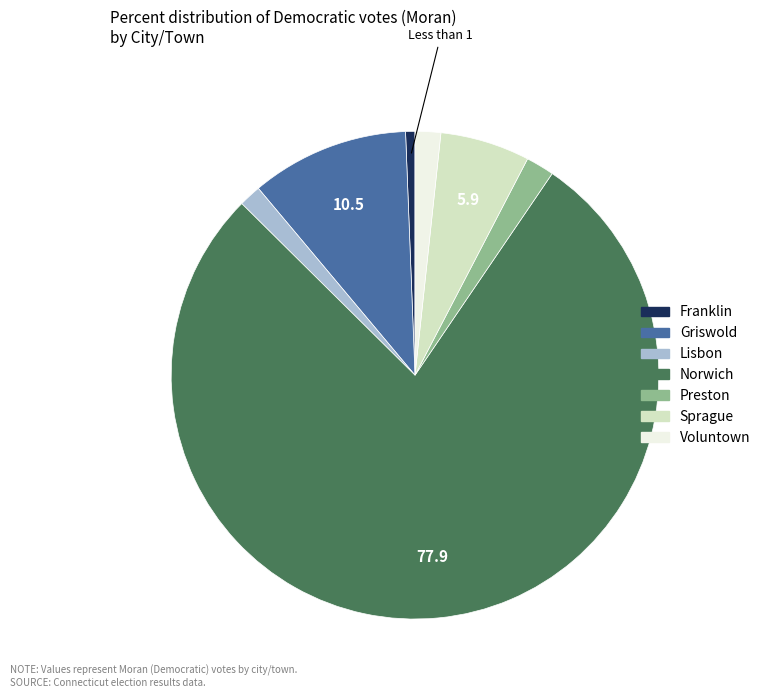

Do Franklin and Sprague together represent more than half of the pie?

No